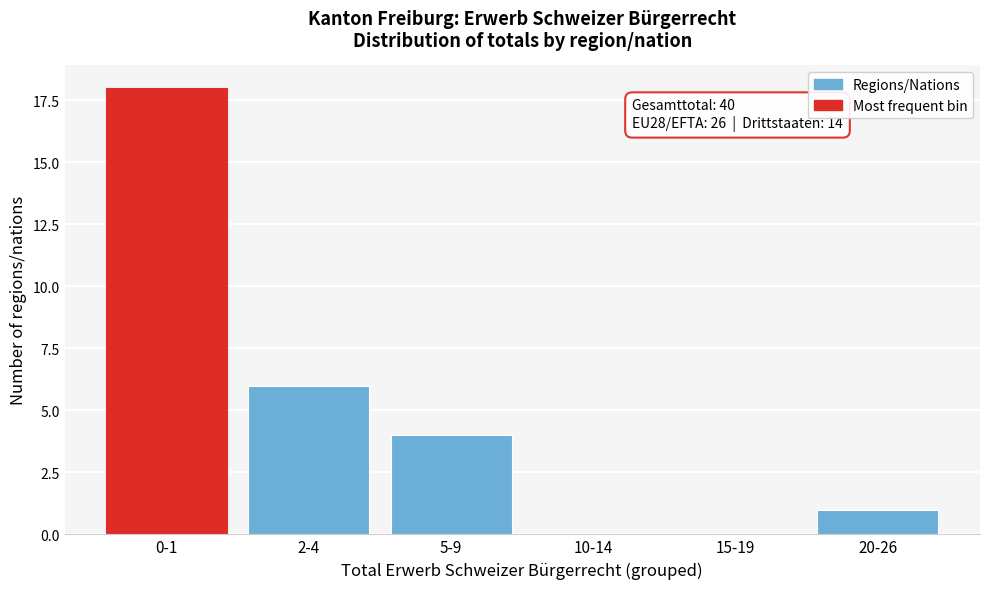

Reading left to right, extract all data points from this chart.

0-1=18	2-4=6	5-9=4	10-14=0	15-19=0	20-26=1